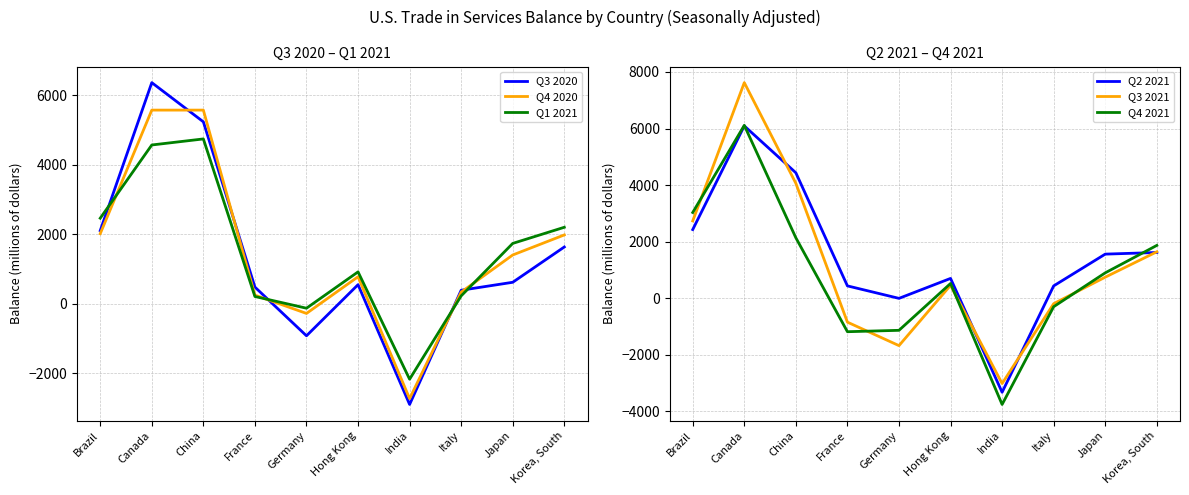

How many intersections are there between Q4 2021 and Q1 2021?

1